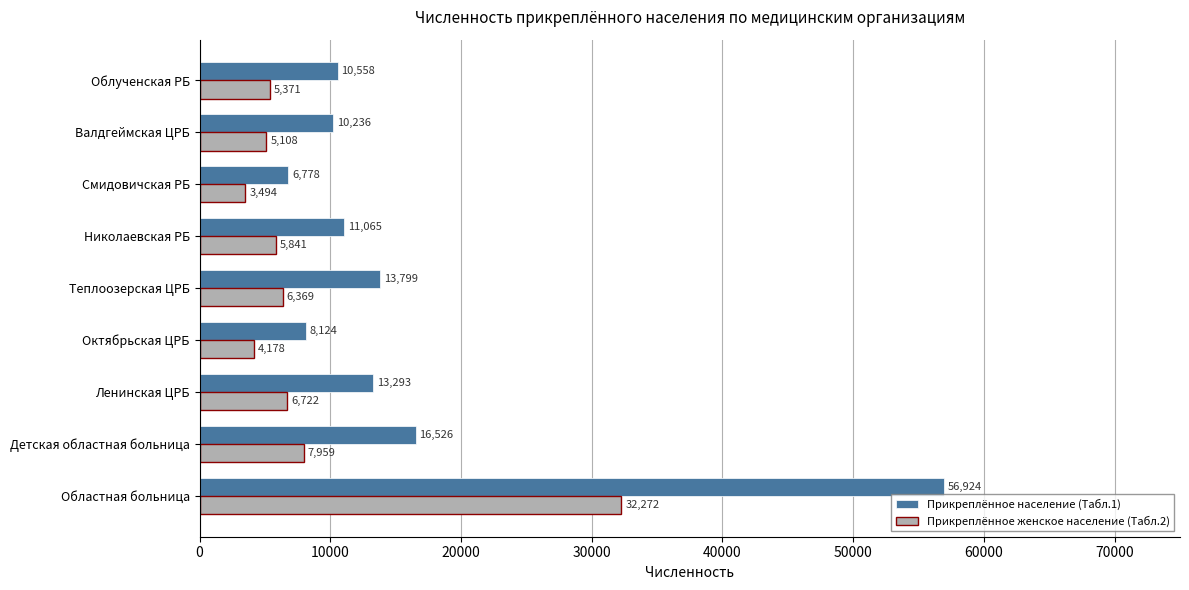

What is the difference between the second highest and second lowest values in the Прикреплённое население (Табл.1) series?

8402